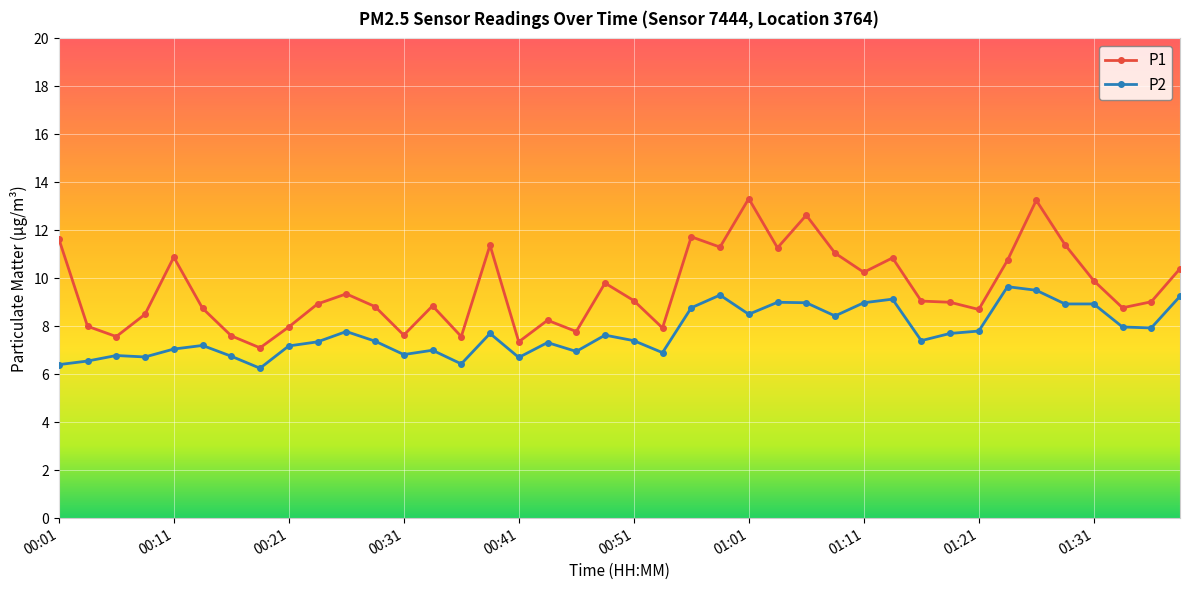

Rank the series by their average value, from lowest to highest.

P2, P1